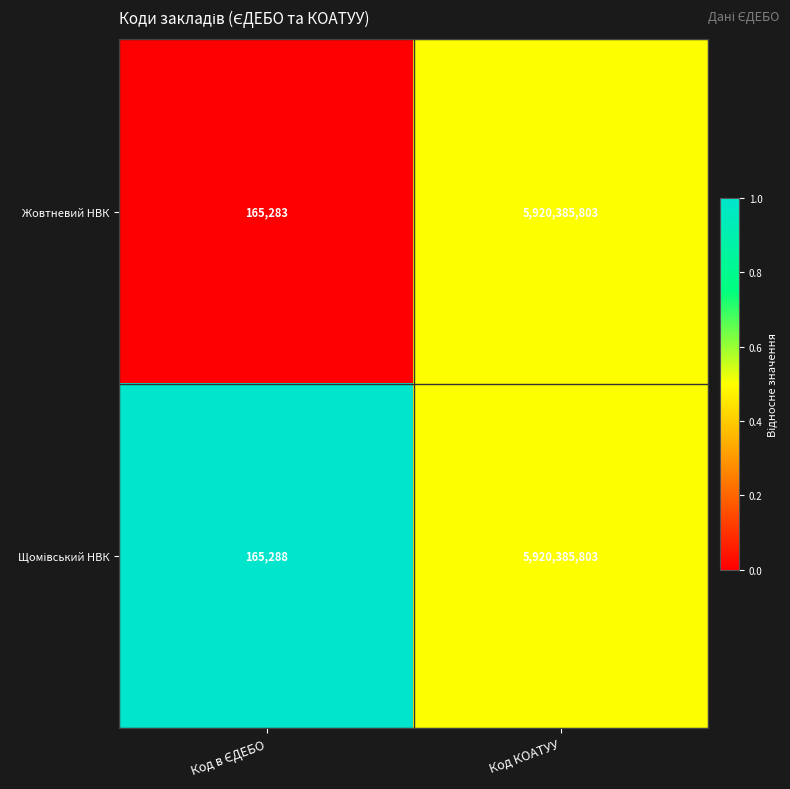

The value of Жовтневий НВК at Код КОАТУУ is 9629415370. True or false?

False